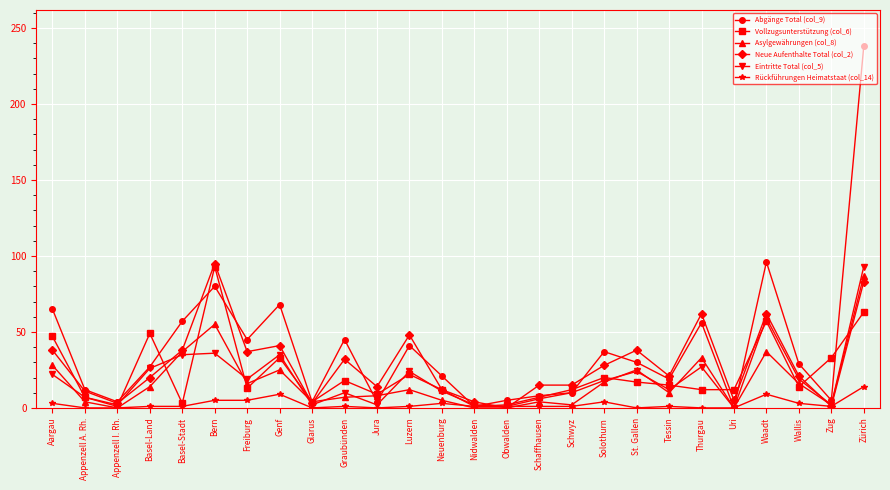

Which category has the highest value in the Abgänge Total (col_9) series?

Zürich